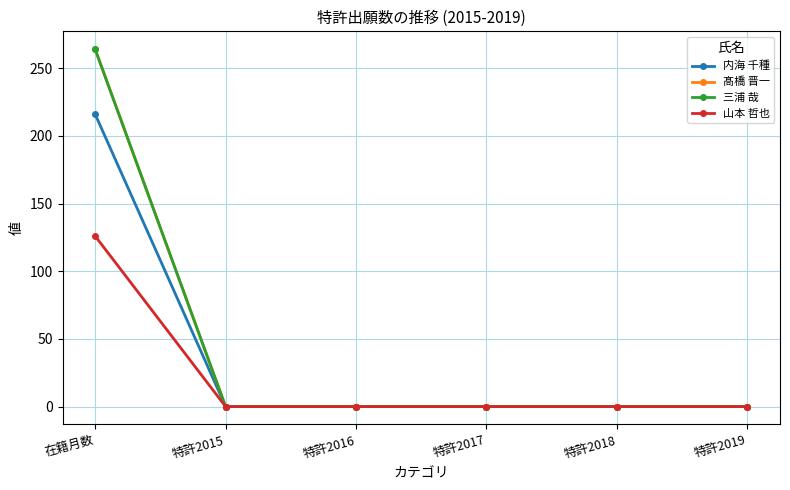

Does the chart have visible grid lines?

Yes